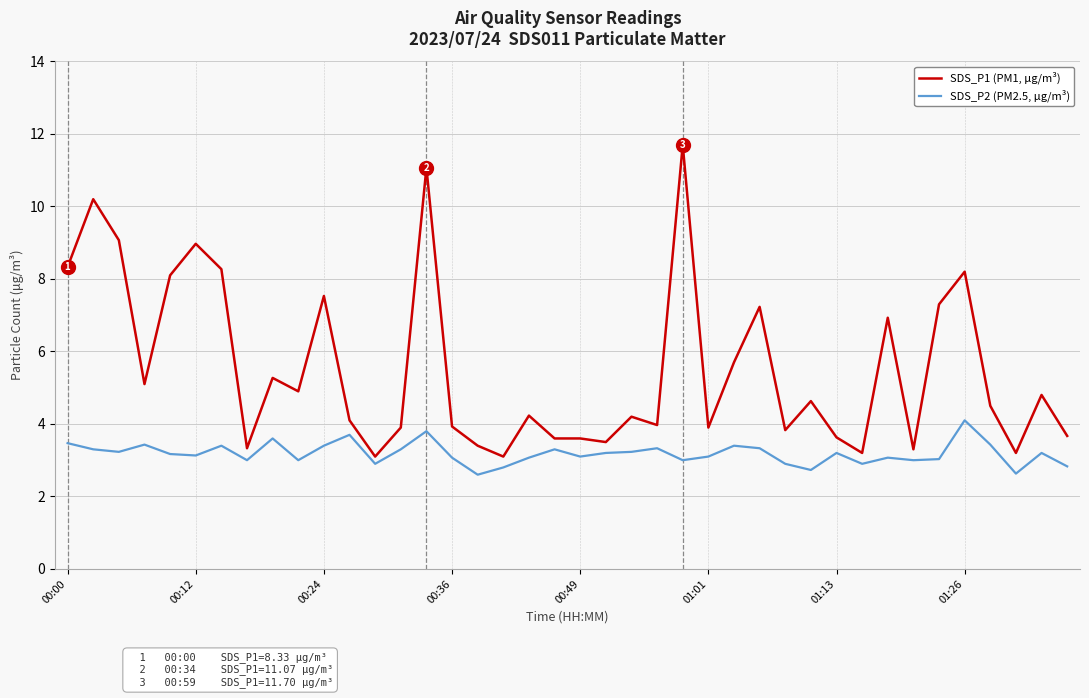

What is the highest value of the SDS_P2 (PM2.5, μg/m³) series?

4.1